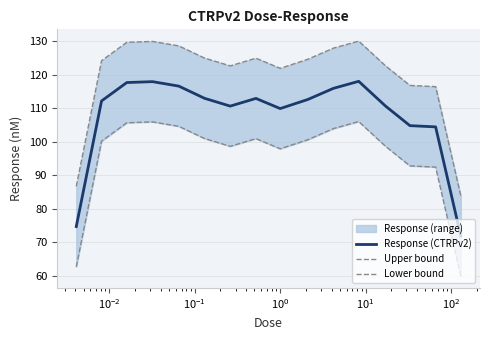

What is the maximum value for Response (CTRPv2)?

118.1